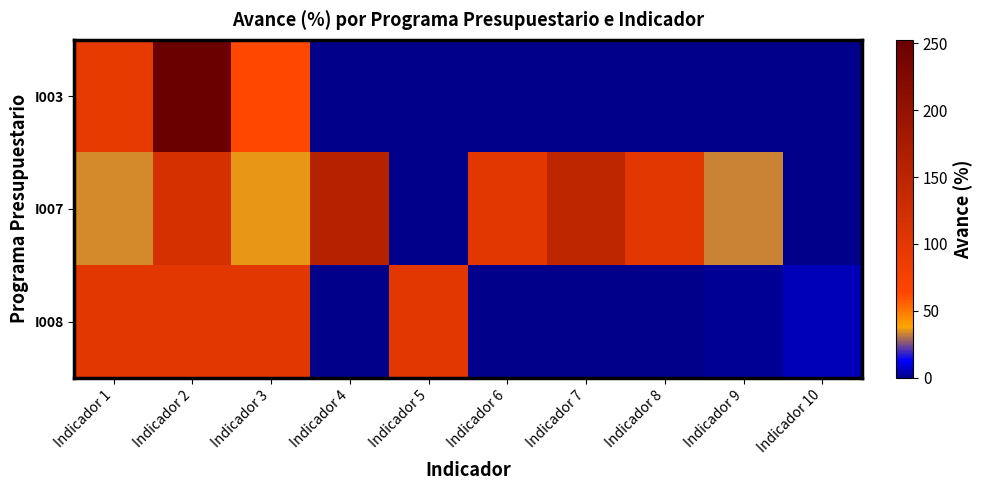

Reading left to right, transcribe all the data shown in this chart.

I003: Indicador 1=93.4	Indicador 2=252.4	Indicador 3=62.7	Indicador 4=0.0	Indicador 5=0.0	Indicador 6=0.0	Indicador 7=0.0	Indicador 8=0.0	Indicador 9=0.0	Indicador 10=0.0
I007: Indicador 1=33.9	Indicador 2=118.3	Indicador 3=35.6	Indicador 4=158.2	Indicador 5=0.0	Indicador 6=100.0	Indicador 7=145.4	Indicador 8=100.0	Indicador 9=33.3	Indicador 10=0.0
I008: Indicador 1=100.0	Indicador 2=100.0	Indicador 3=100.0	Indicador 4=0.0	Indicador 5=100.0	Indicador 6=0.0	Indicador 7=0.0	Indicador 8=0.0	Indicador 9=1.2	Indicador 10=5.5